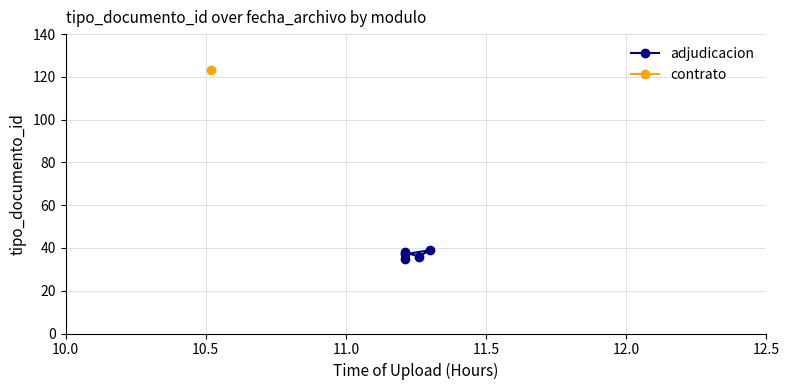

How many values exceed 37?

2